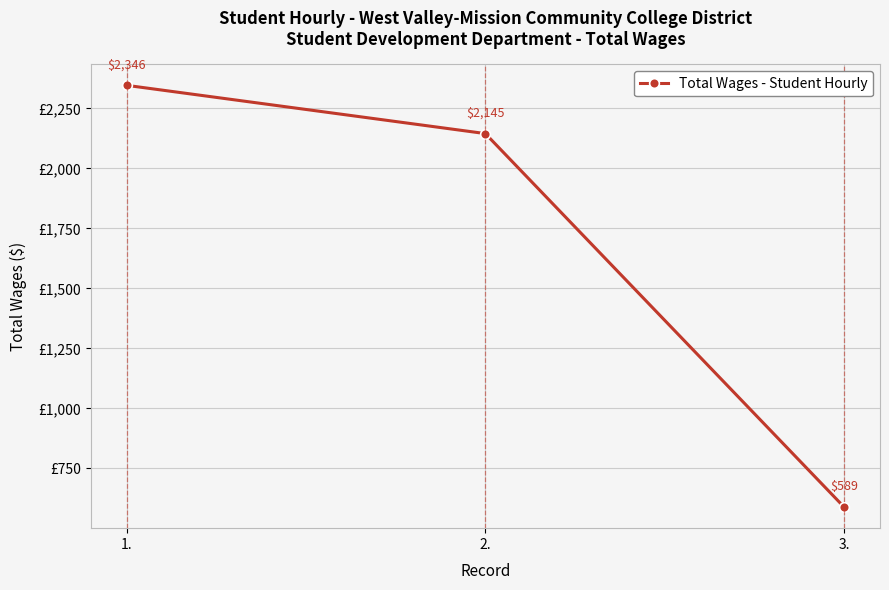

What is the maximum value shown in the chart?

2346